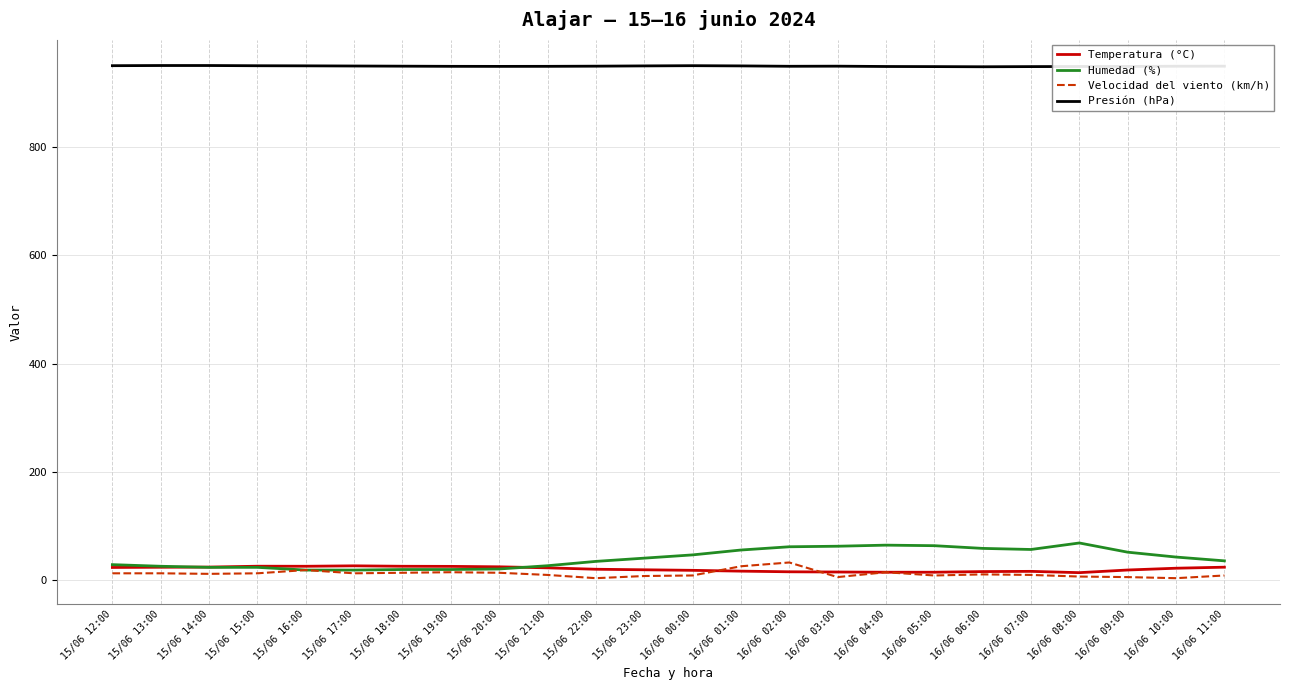

At how many categories does at least one series exceed 614?

24